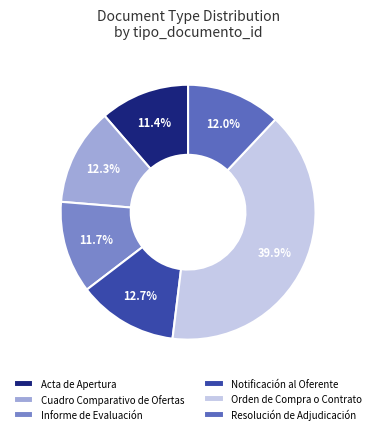

What is the largest slice in the pie chart?

Orden de Compra o Contrato